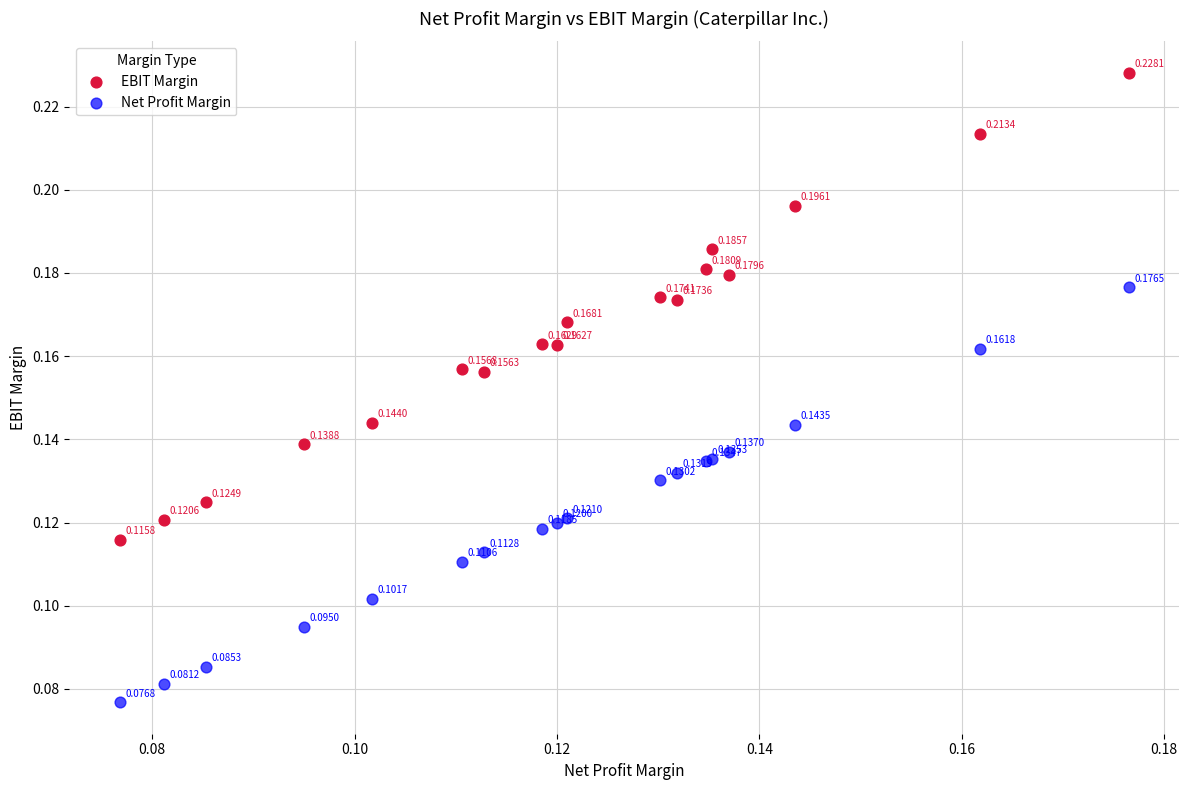

What are all the series names shown in the legend?

EBIT Margin, Net Profit Margin